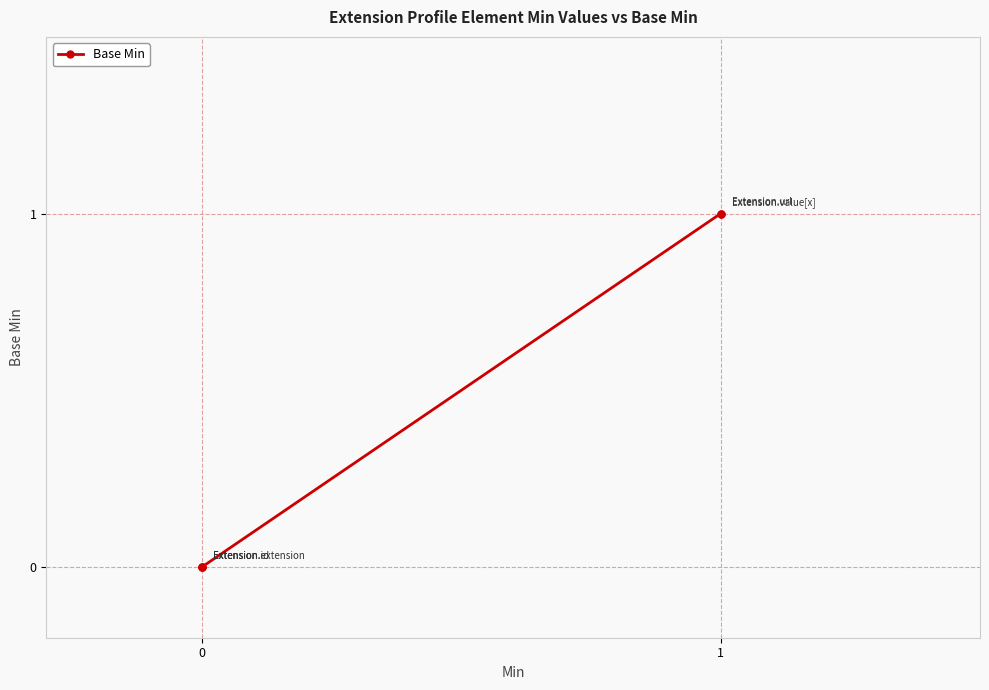

What is the sum of all values?

2